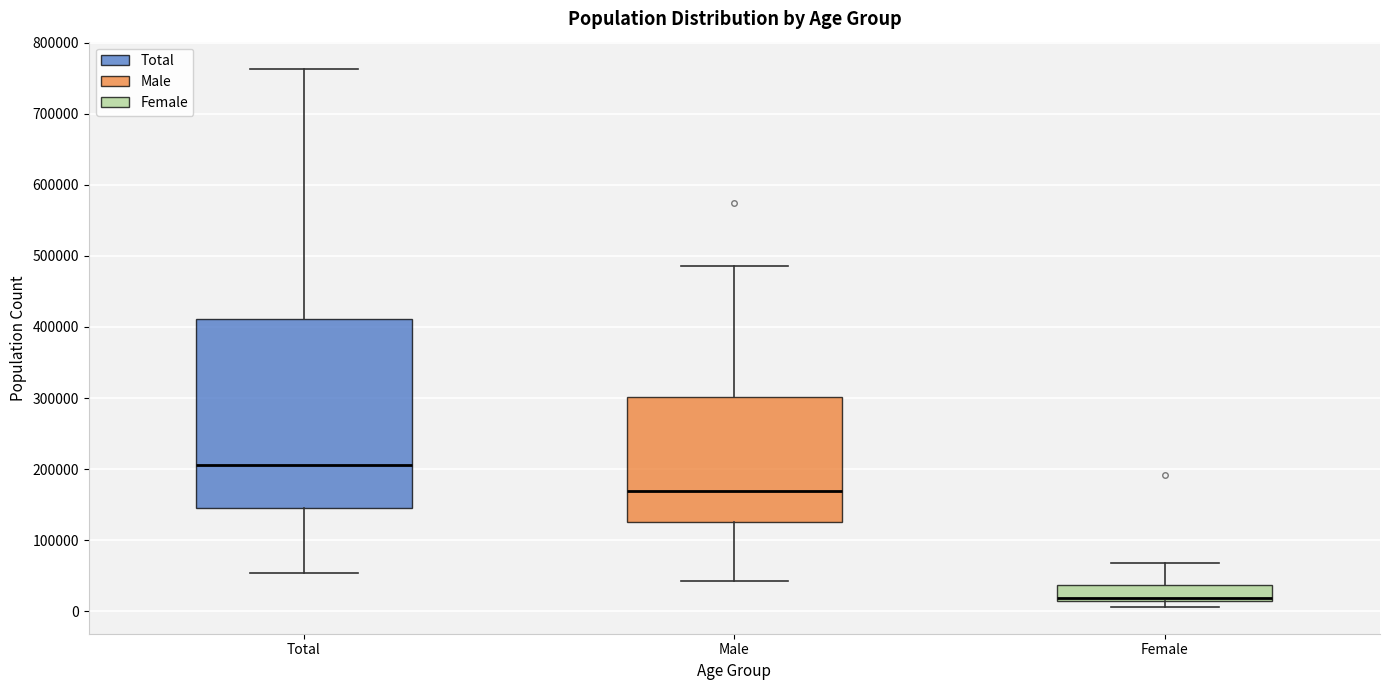

Where is the upper edge of the box for Female on the y-axis? The values are not printed on the chart, so give them approximately, as read against the axis.

40000